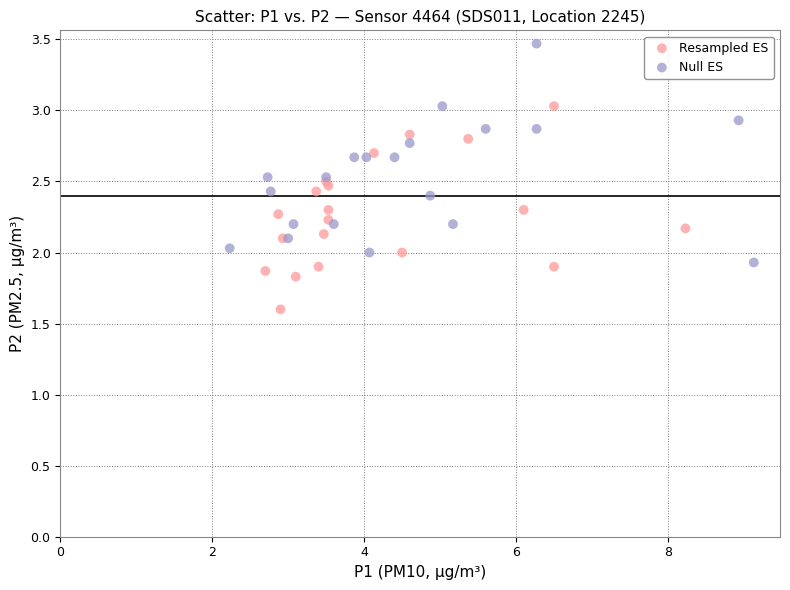

Which series contains the lowest Y value?

Resampled ES